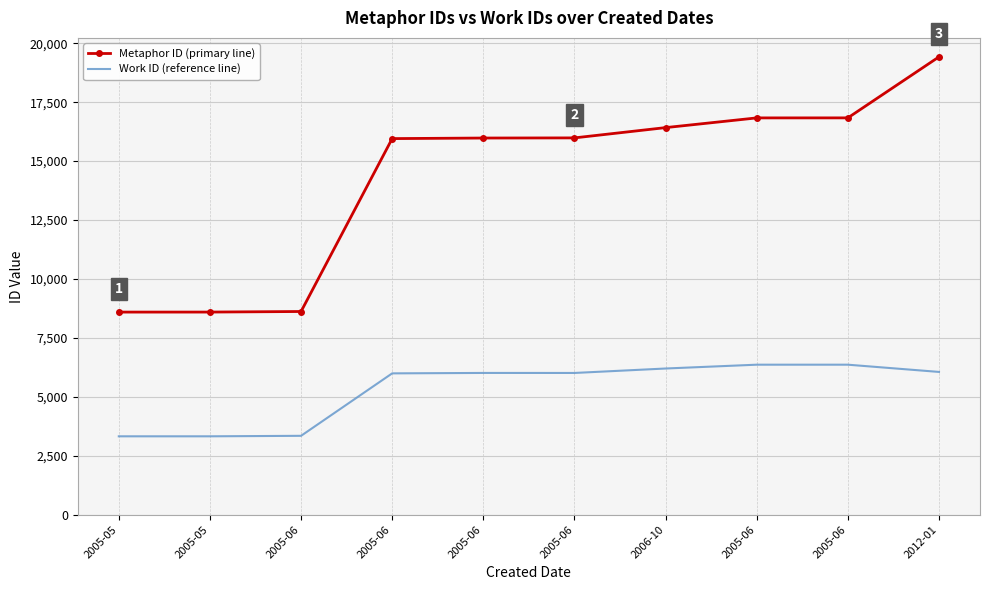

What are all the series names shown in the legend?

Metaphor ID (primary line), Work ID (reference line)